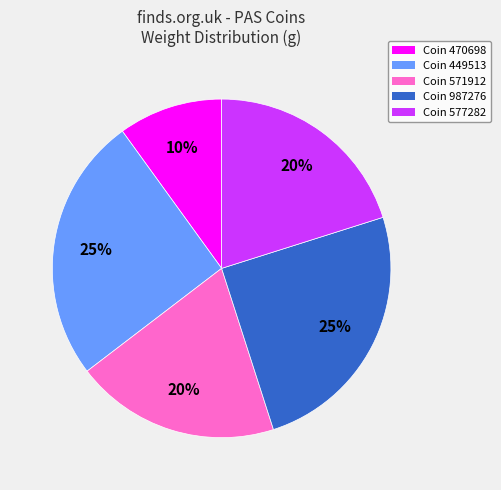

How many slices are in this pie chart?

5